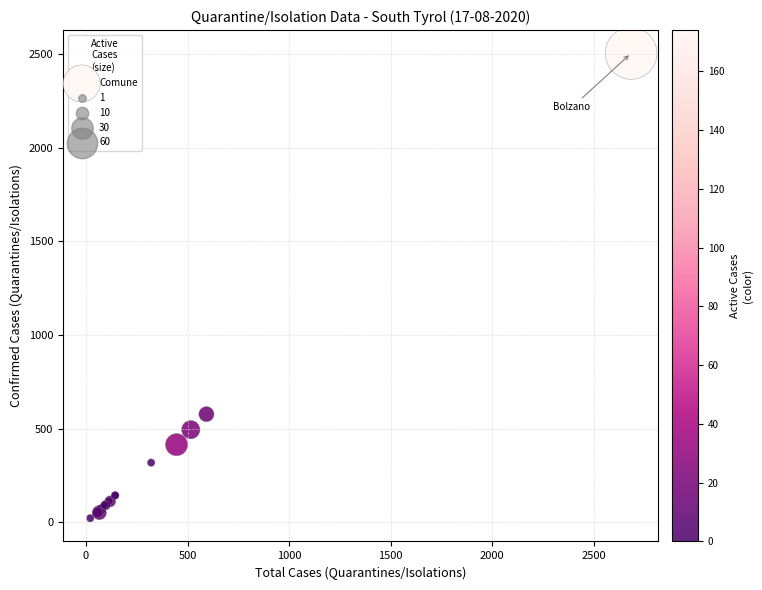

What Y value in the scatter plot is closest to 1263?

577